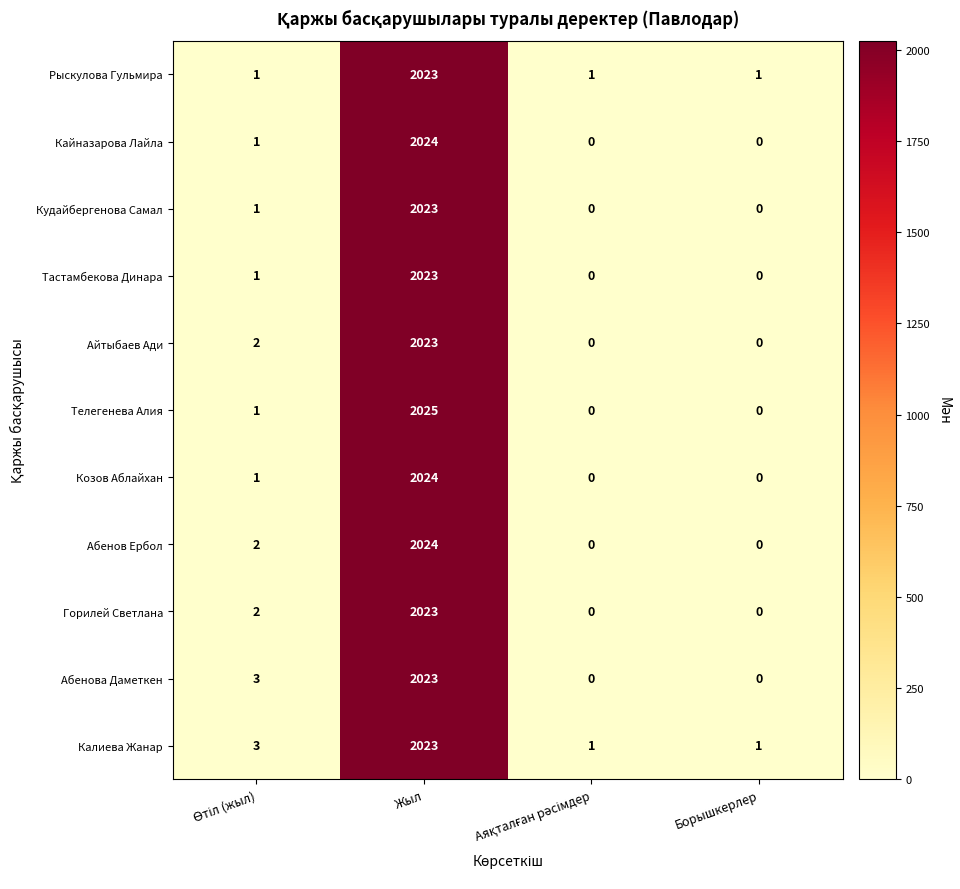

Is it true that Айтыбаев Ади equals -1186 at Борышкерлер?

False